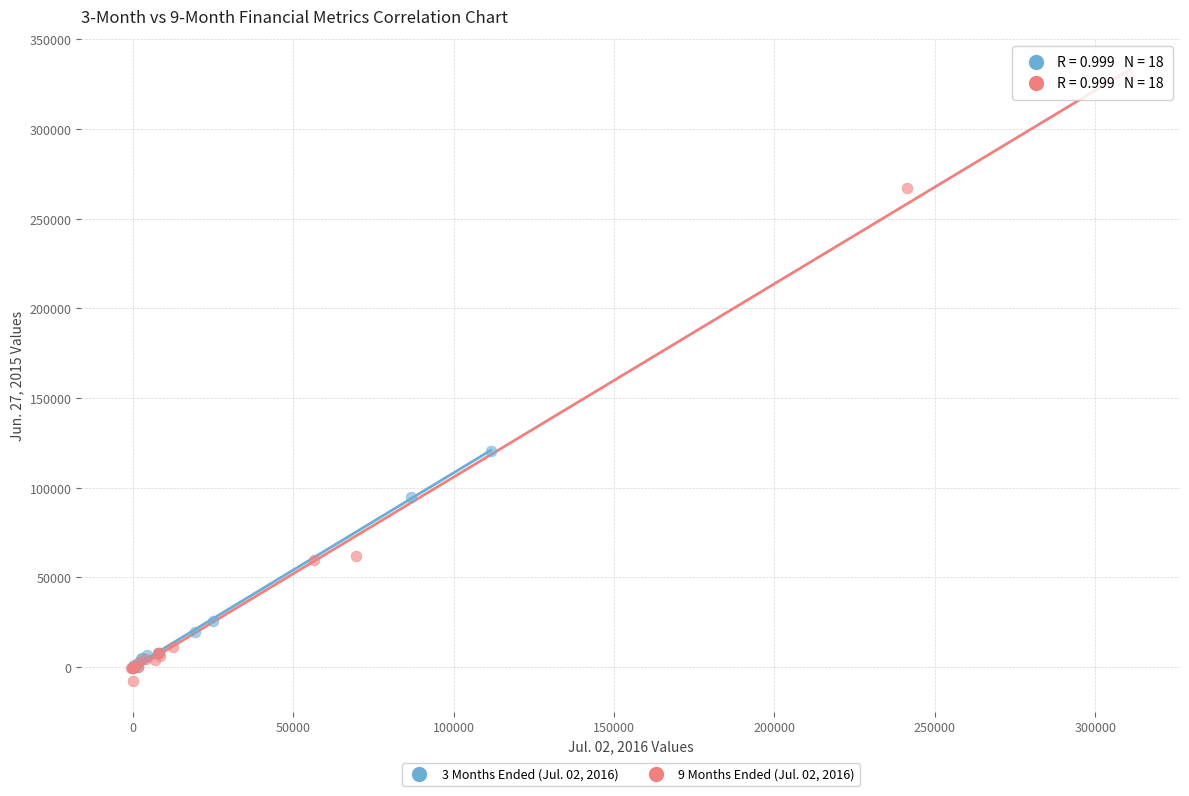

Which series has the largest Y range (max minus min)?

9 Months Ended (Jul. 02, 2016)